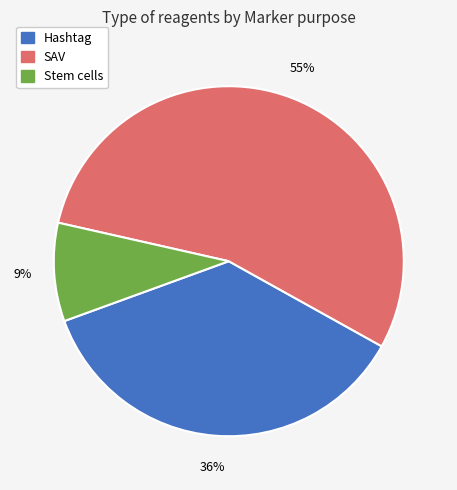

To the nearest percent, what is the average slice percentage?

33%